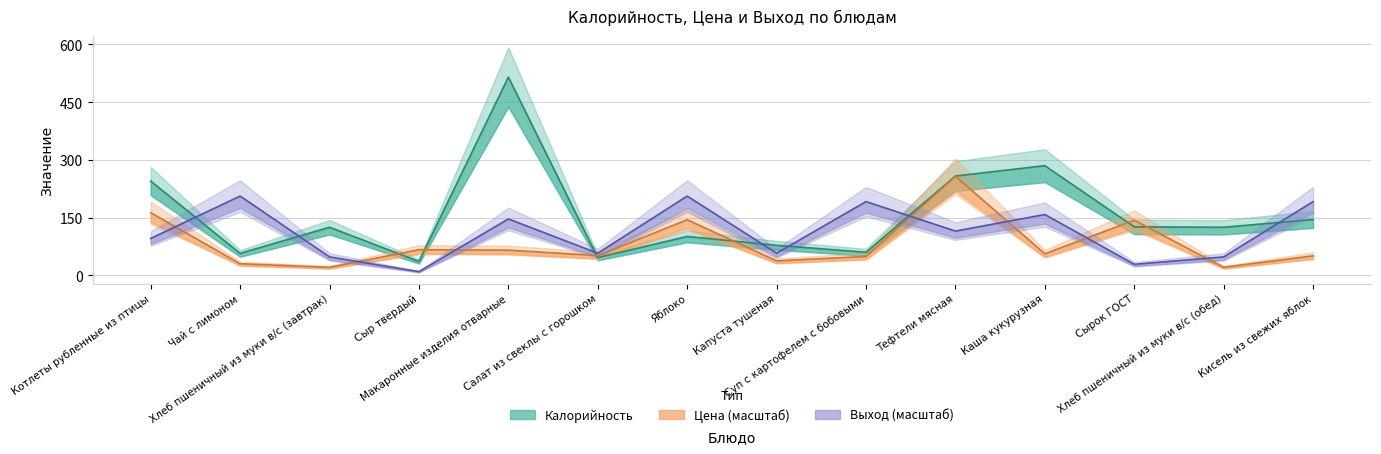

Which has a higher value, Тефтели мясная or Чай с лимоном?

Тефтели мясная